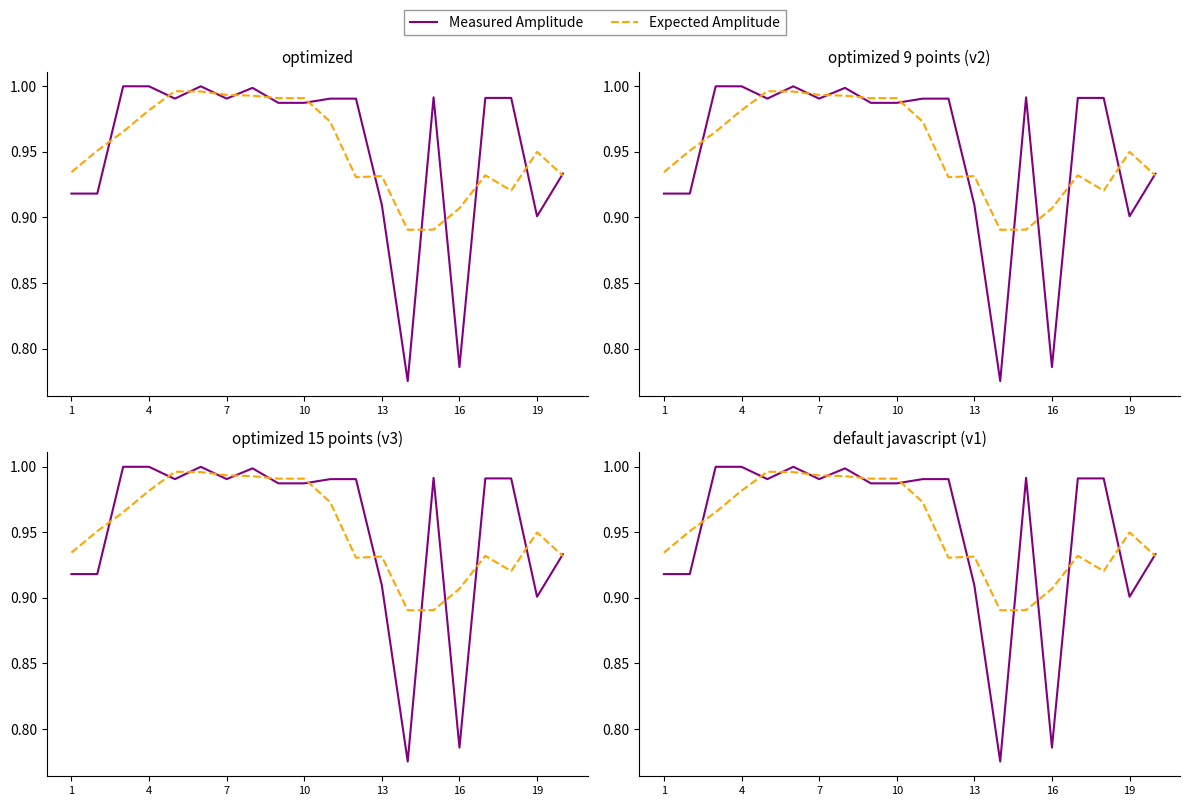

Rank the series by their maximum value, from highest to lowest.

Measured Amplitude, Expected Amplitude